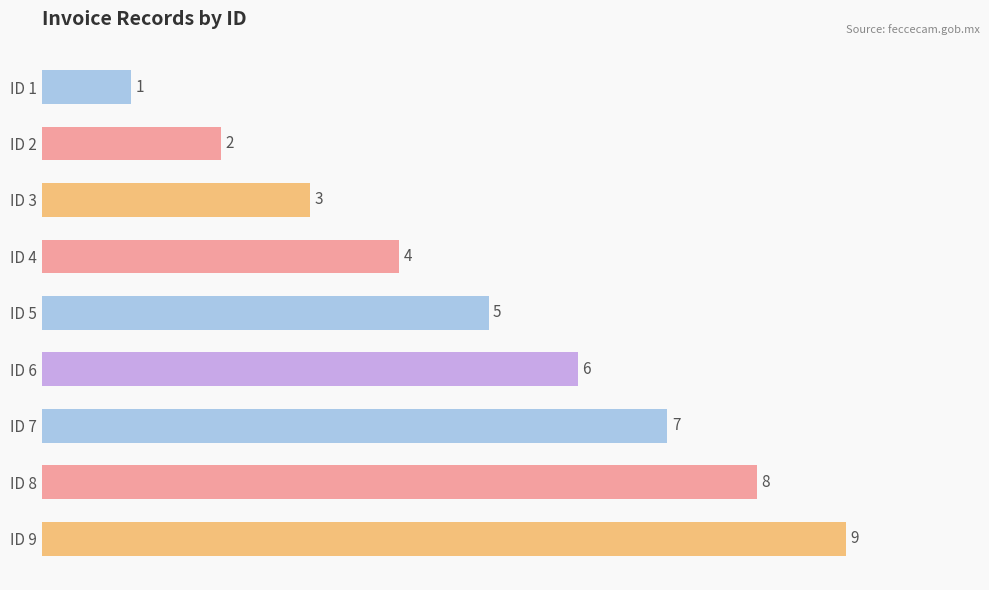

What is the sum of all values?

45